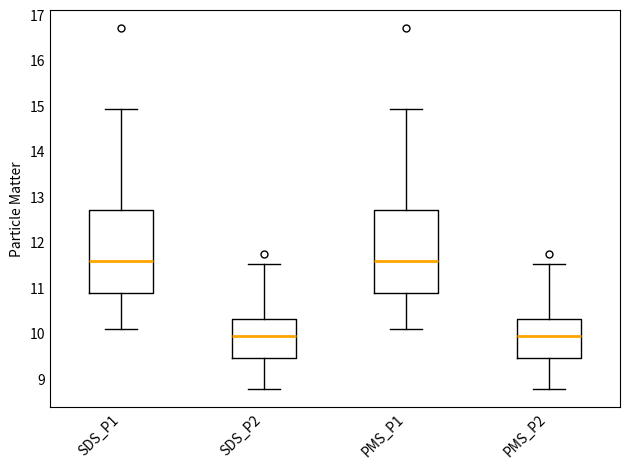

Reading left to right, transcribe this box plot: for each box, give where its median line is, the range the box spans, and where its two whiskers end, as read against the y-axis. The values are not printed on the chart, so give them approximately, as read against the axis.

SDS_P1: median 11.6, box 10.9 to 12.7, whiskers 10.1 to 14.9
SDS_P2: median 9.9, box 9.5 to 10.3, whiskers 8.8 to 11.5
PMS_P1: median 11.6, box 10.9 to 12.7, whiskers 10.1 to 14.9
PMS_P2: median 9.9, box 9.5 to 10.3, whiskers 8.8 to 11.5